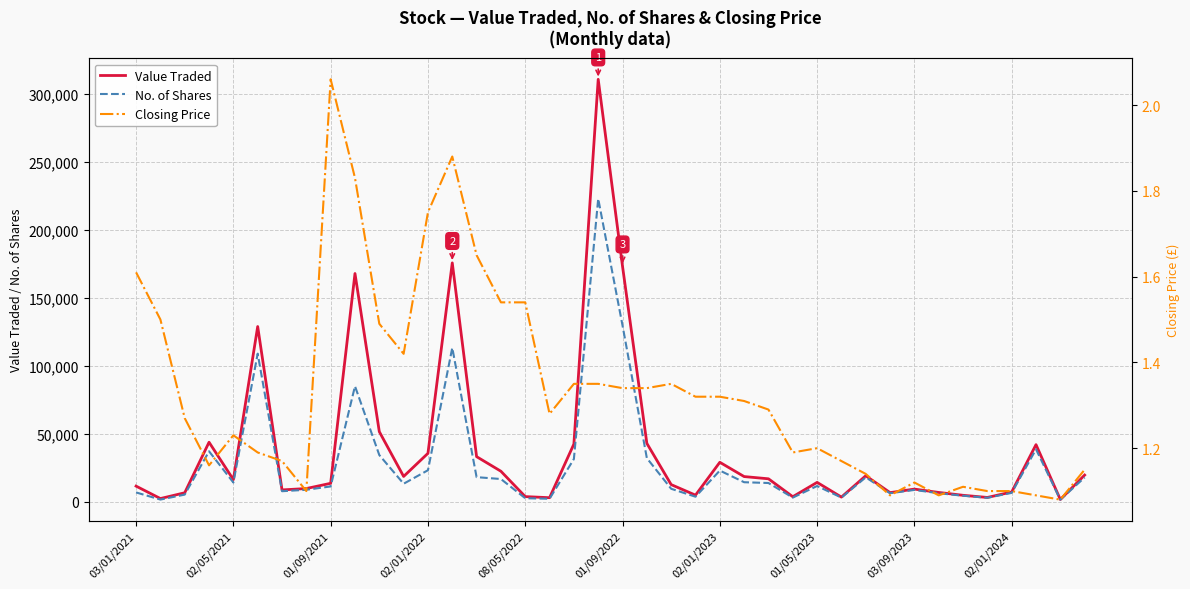

True or false: Closing Price has a value of 1.6 at 35.

False